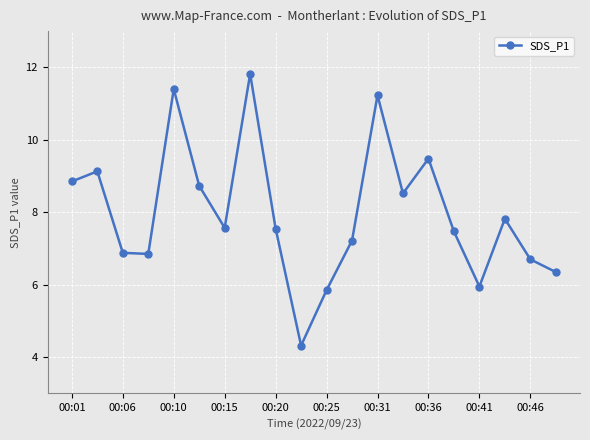

What is the smallest value displayed?

4.3